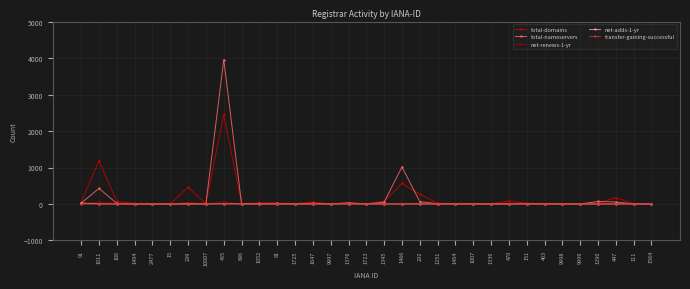

What is the label of the 14th point from the left?

1647